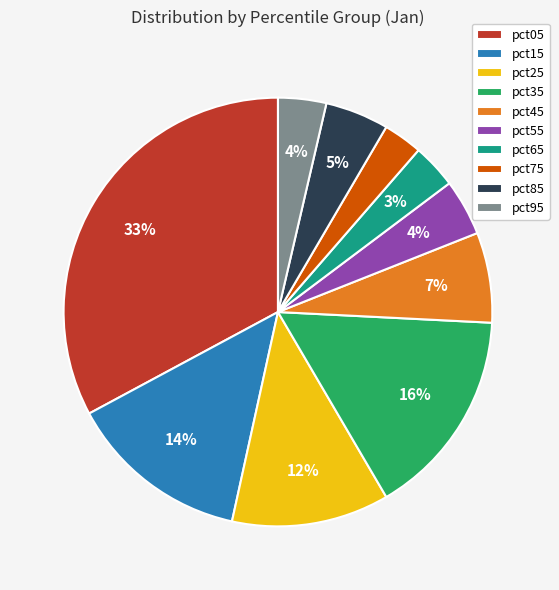

Is it true that pct05 is 26% of the pie?

False